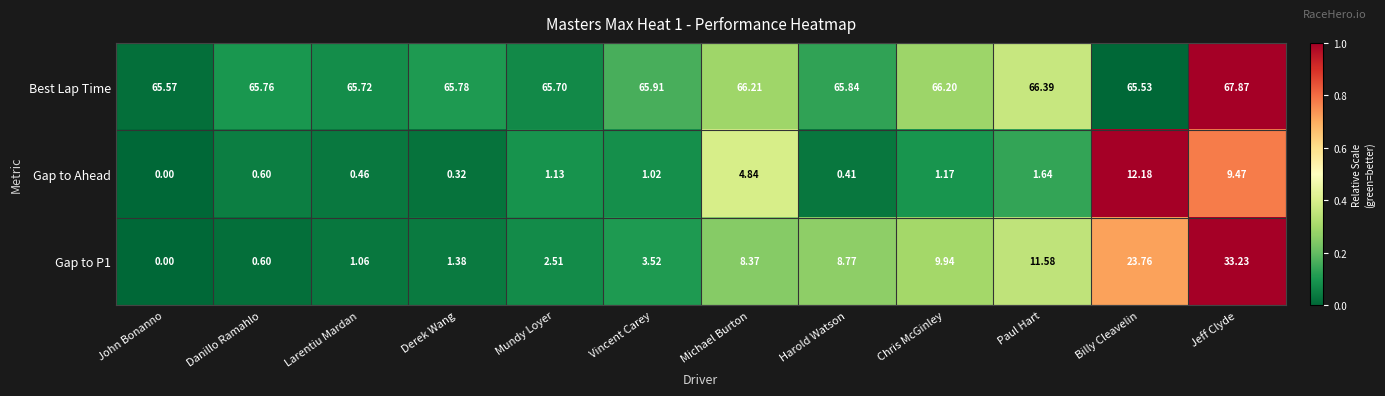

Which label corresponds to the largest value in the chart?

Jeff Clyde